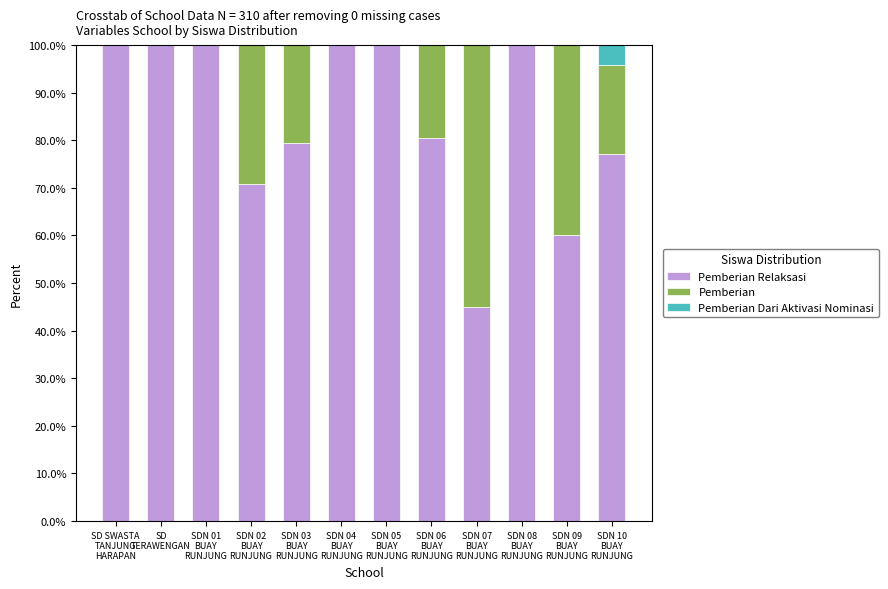

What are all the series names shown in the legend?

Pemberian Relaksasi, Pemberian, Pemberian Dari Aktivasi Nominasi